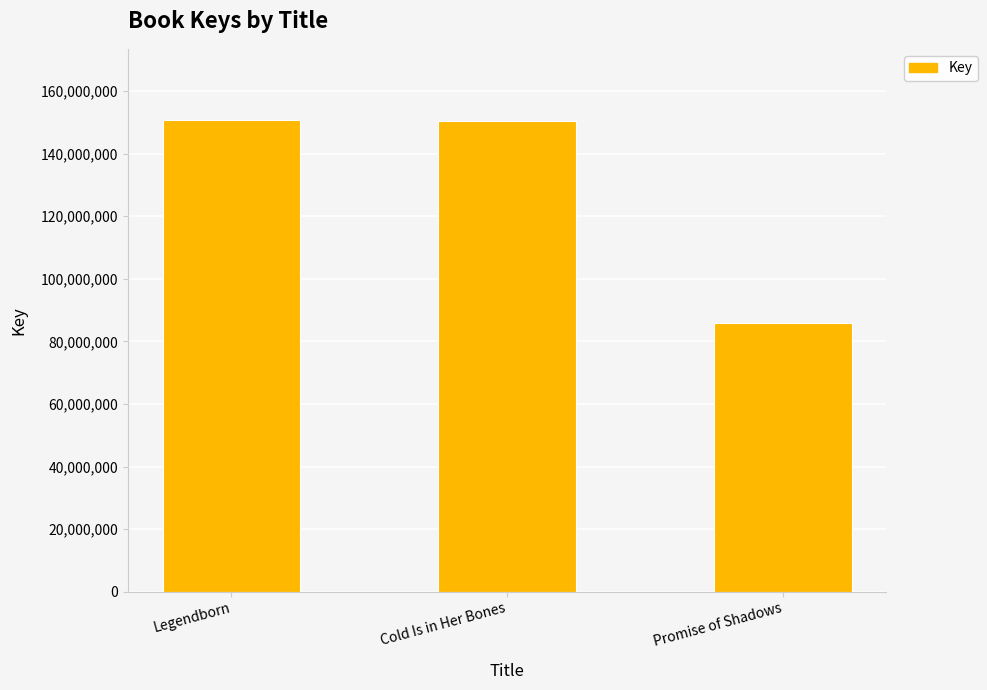

The value at Promise of Shadows is 46775128. True or false?

False